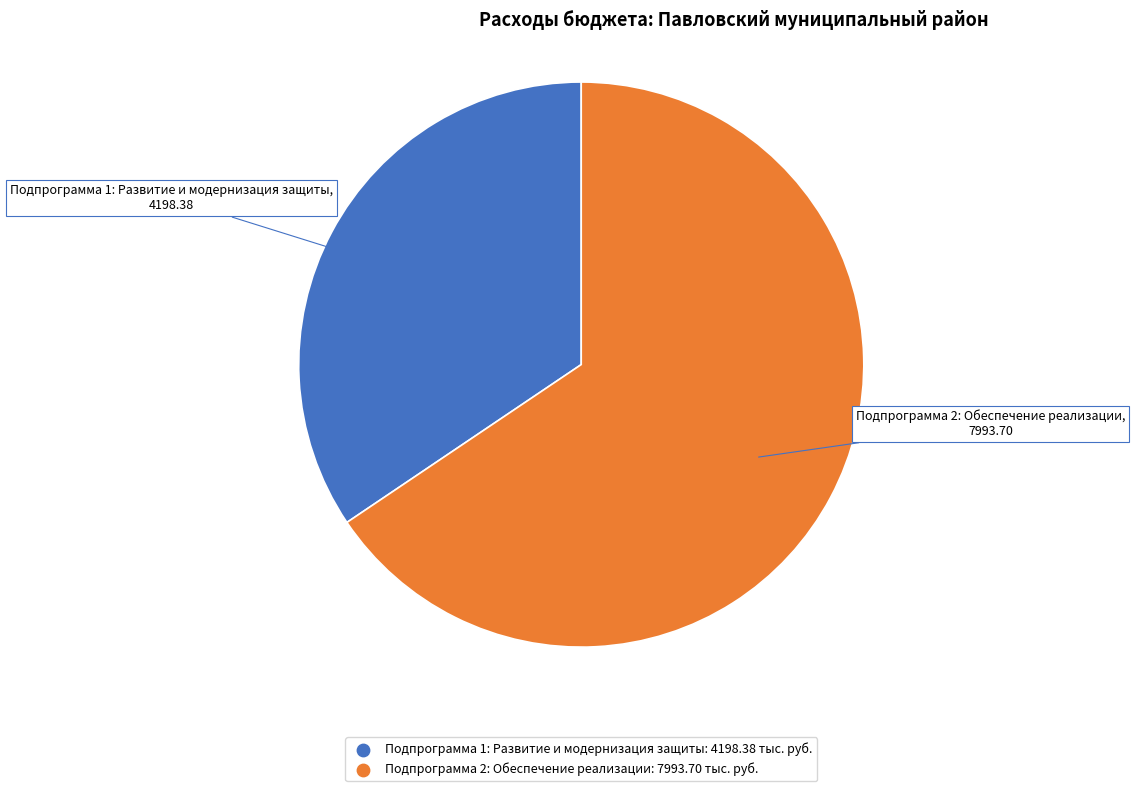

Is the sum of Подпрограмма 1: Развитие и модернизация защиты and Подпрограмма 2: Обеспечение реализации greater than half?

Yes